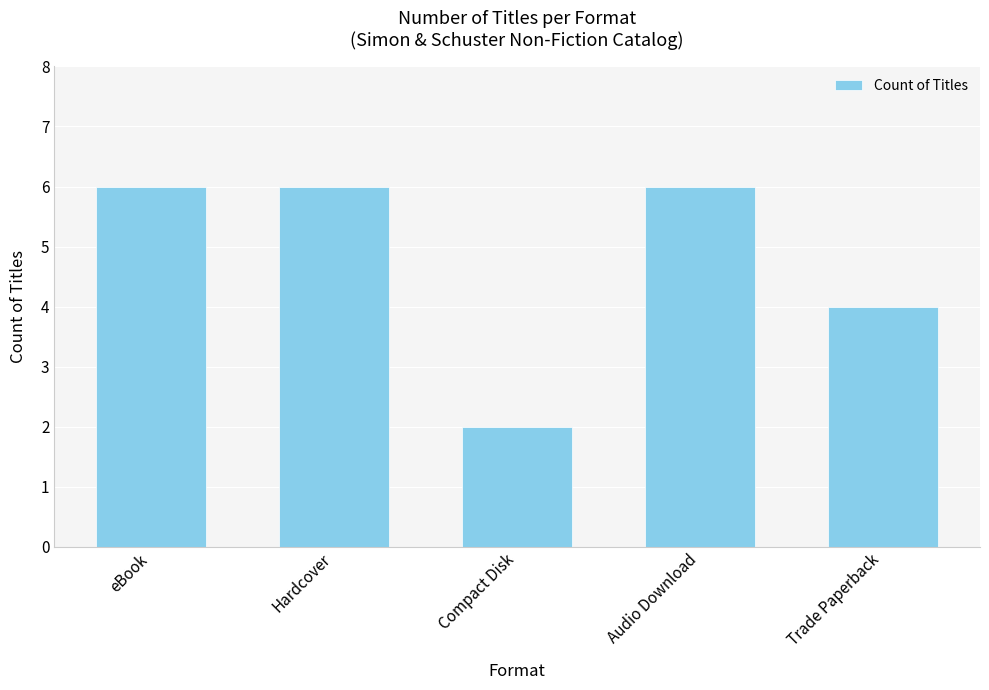

What is the difference between the second highest and minimum values?

4